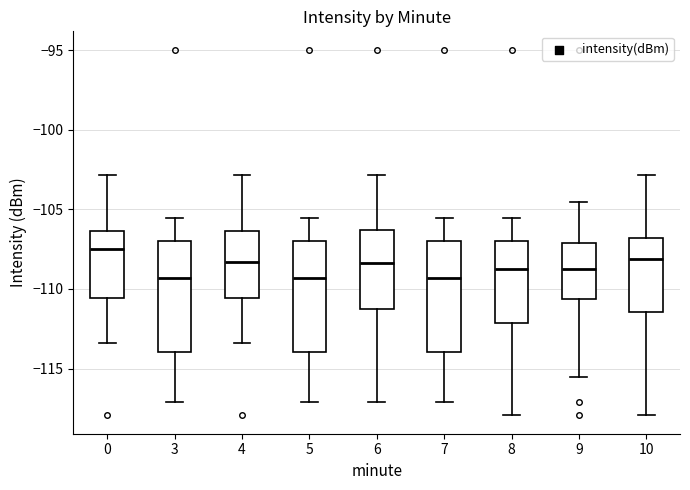

Which box has the highest median line?

0